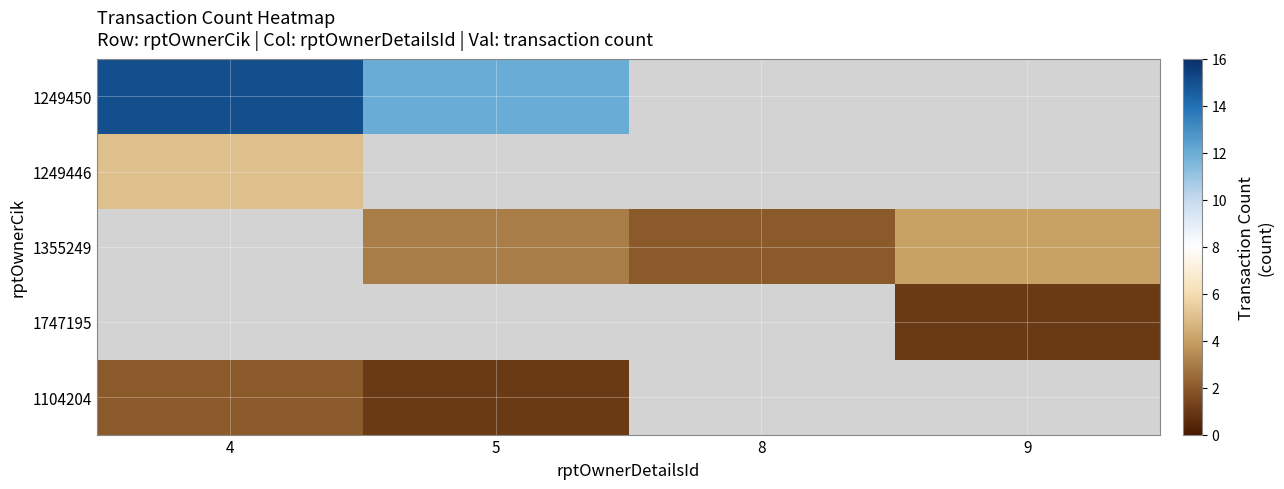

Between 8 and 5, which is larger?

5